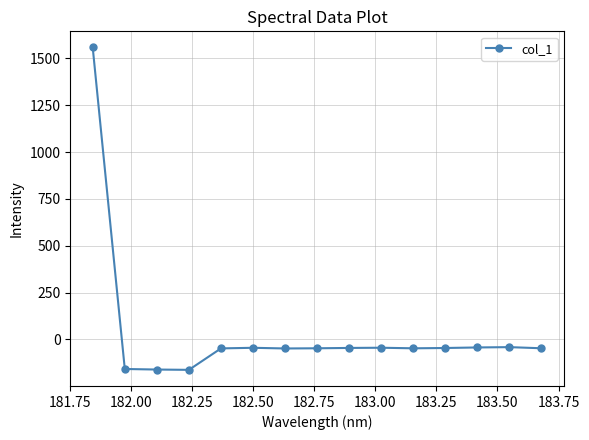

How many data points are above -46?

7